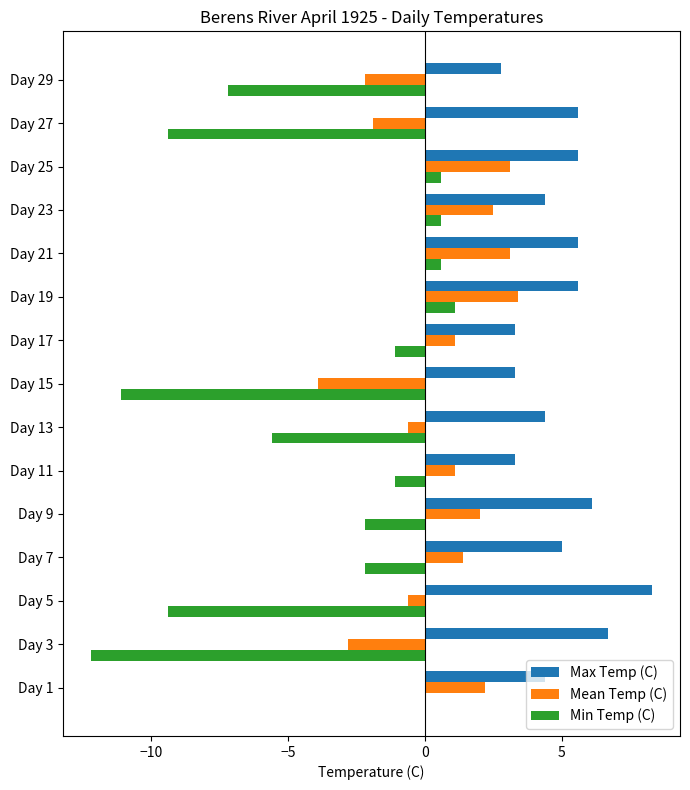

Which series has the largest range (max minus min)?

Min Temp (C)